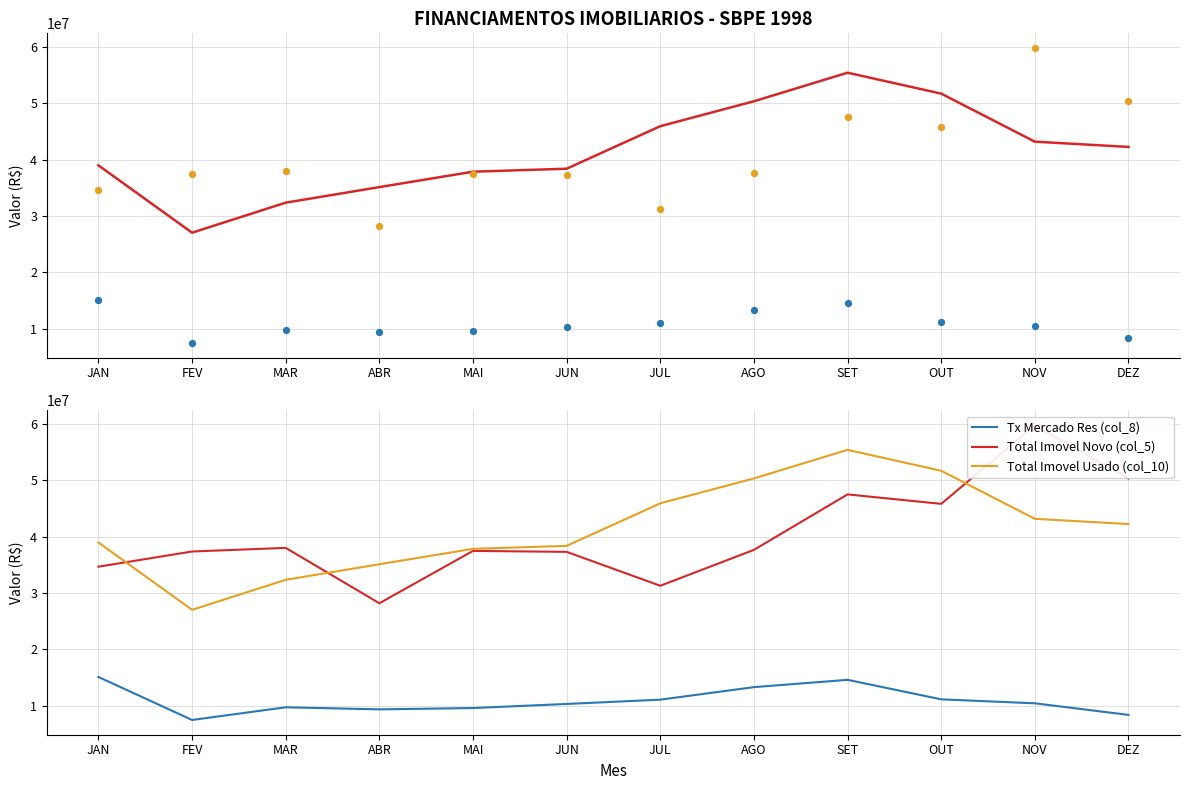

What is the total value across all series at MAR?

80098484